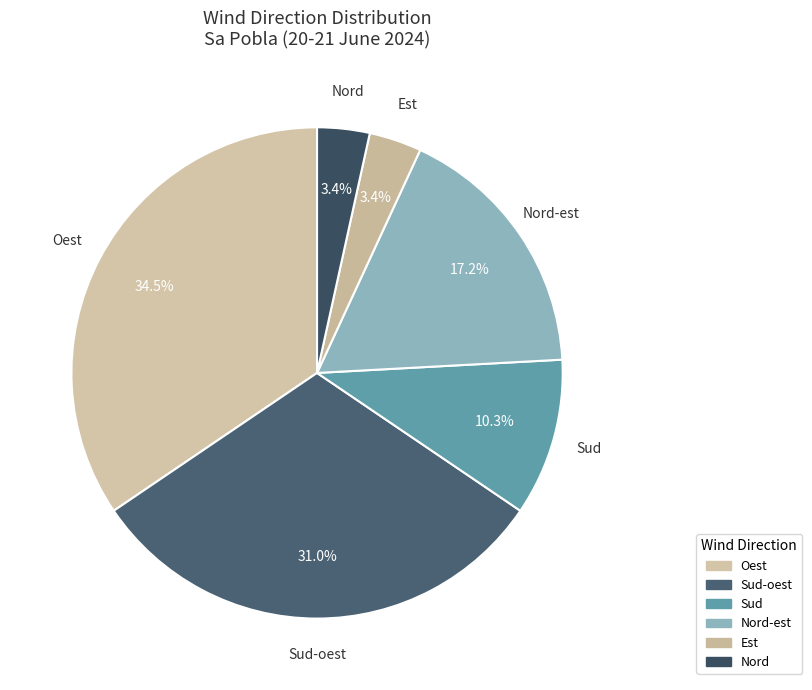

Which slice is the largest?

Oest